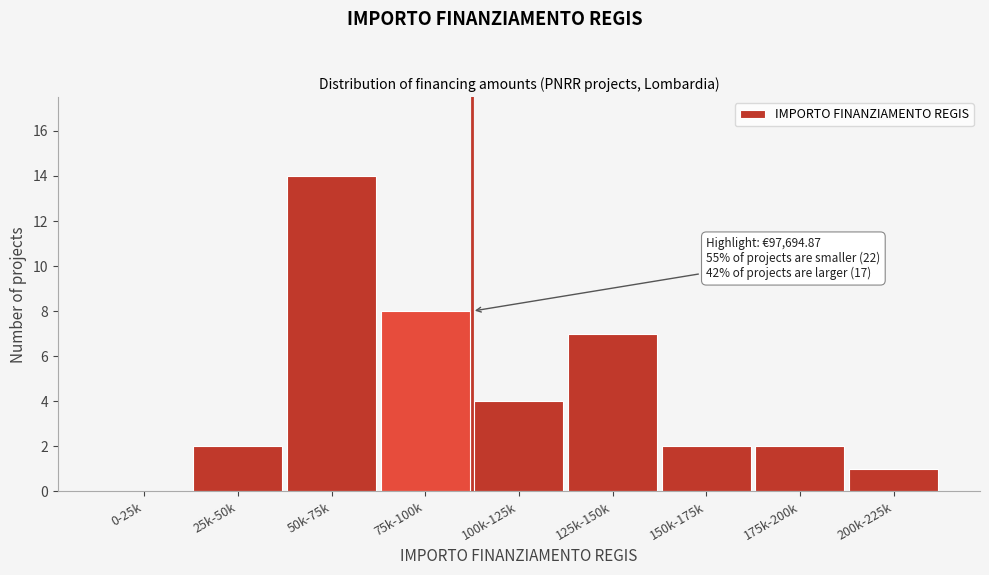

Reading left to right, transcribe all the data shown in this chart.

0-25k=0	25k-50k=2	50k-75k=14	75k-100k=8	100k-125k=4	125k-150k=7	150k-175k=2	175k-200k=2	200k-225k=1